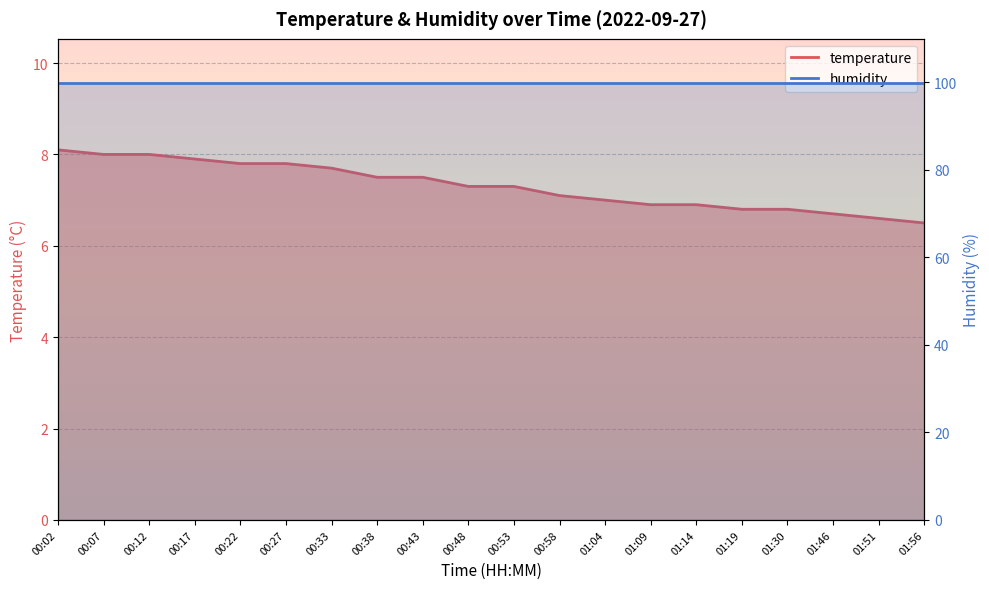

True or false: the data has more than 1 interior local peaks.

False